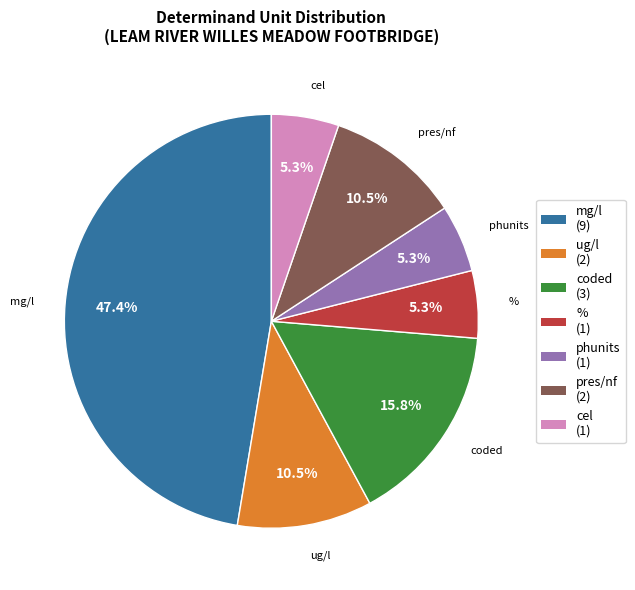

Which category has the biggest portion of the pie?

mg/l (9)